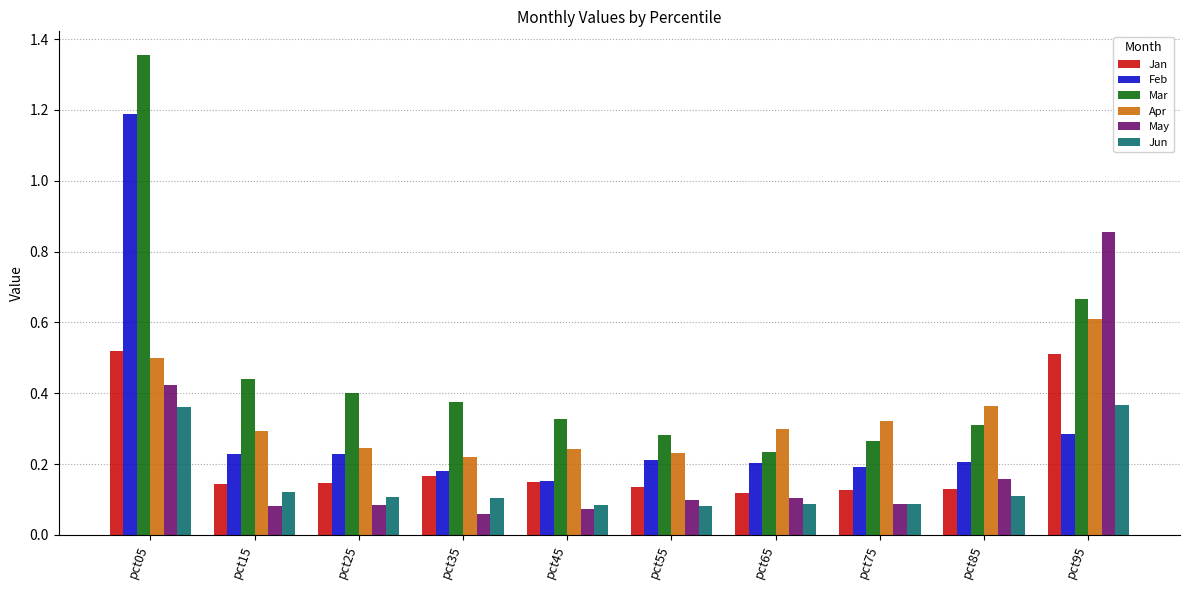

How many series are shown in this chart?

6